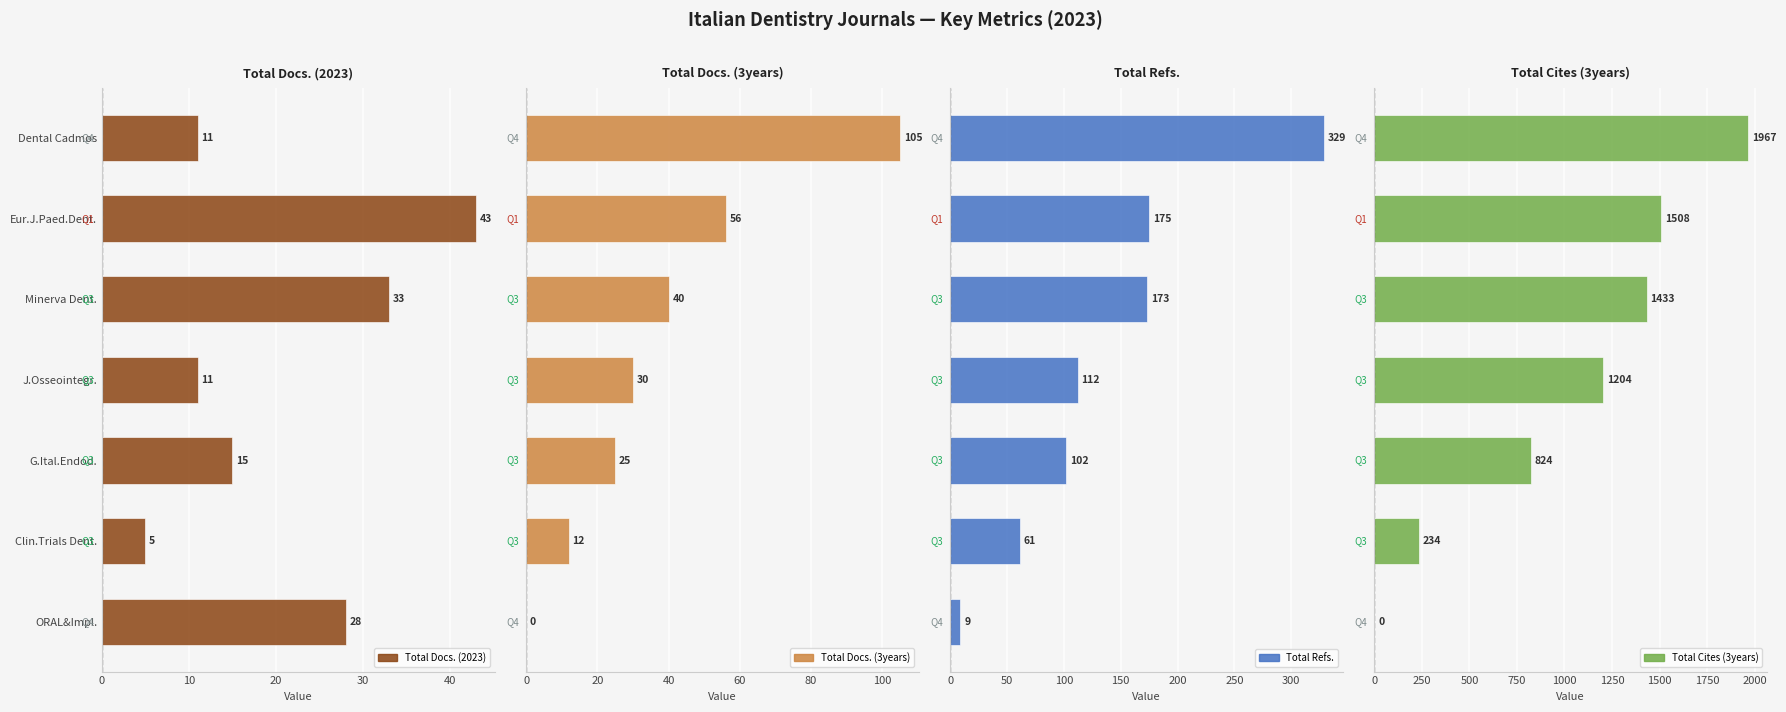

Which series has the largest range (max minus min)?

Total Cites (3years)